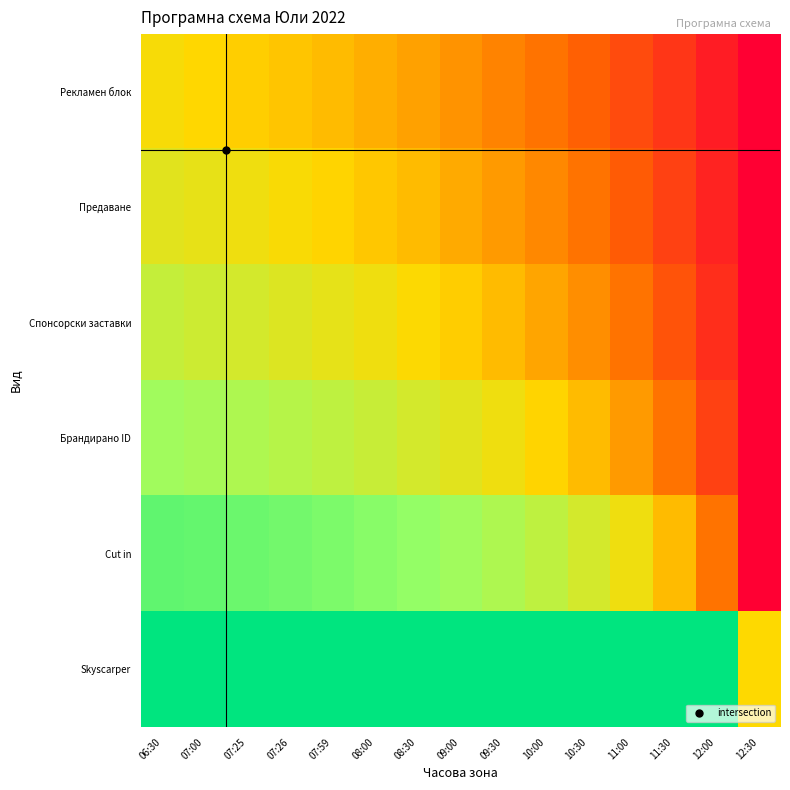

How many data points does each series have?

15